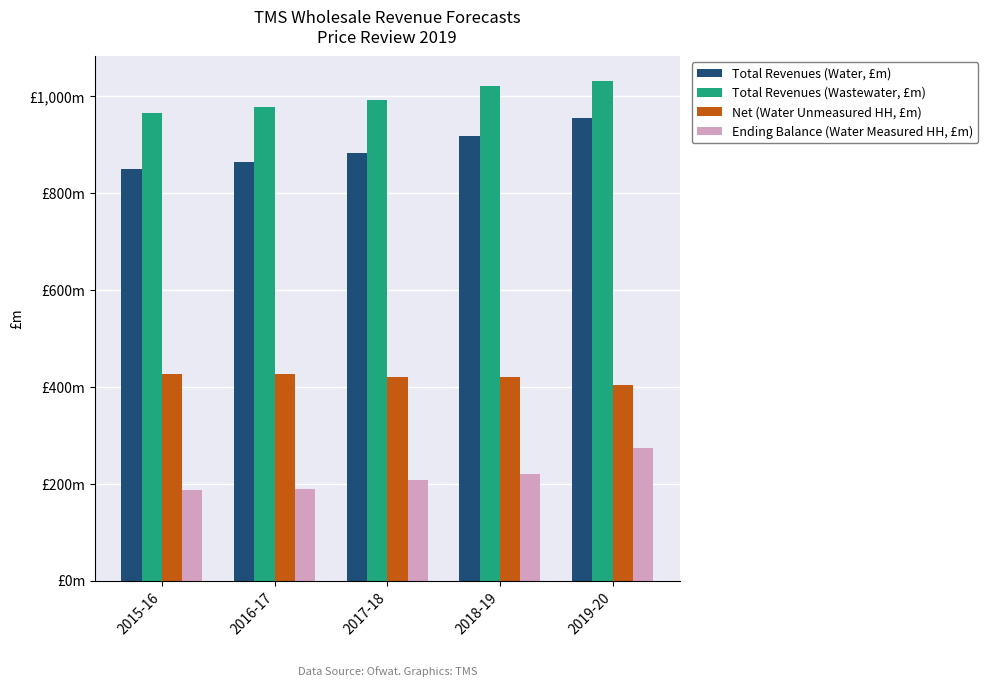

Are the bars grouped side by side (vs. stacked)?

Yes